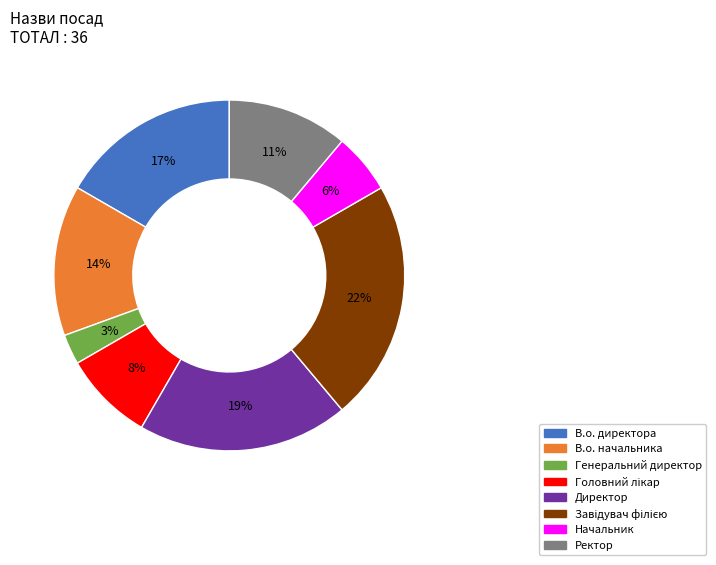

What percentage is the Директор slice, to the nearest percent?

19%